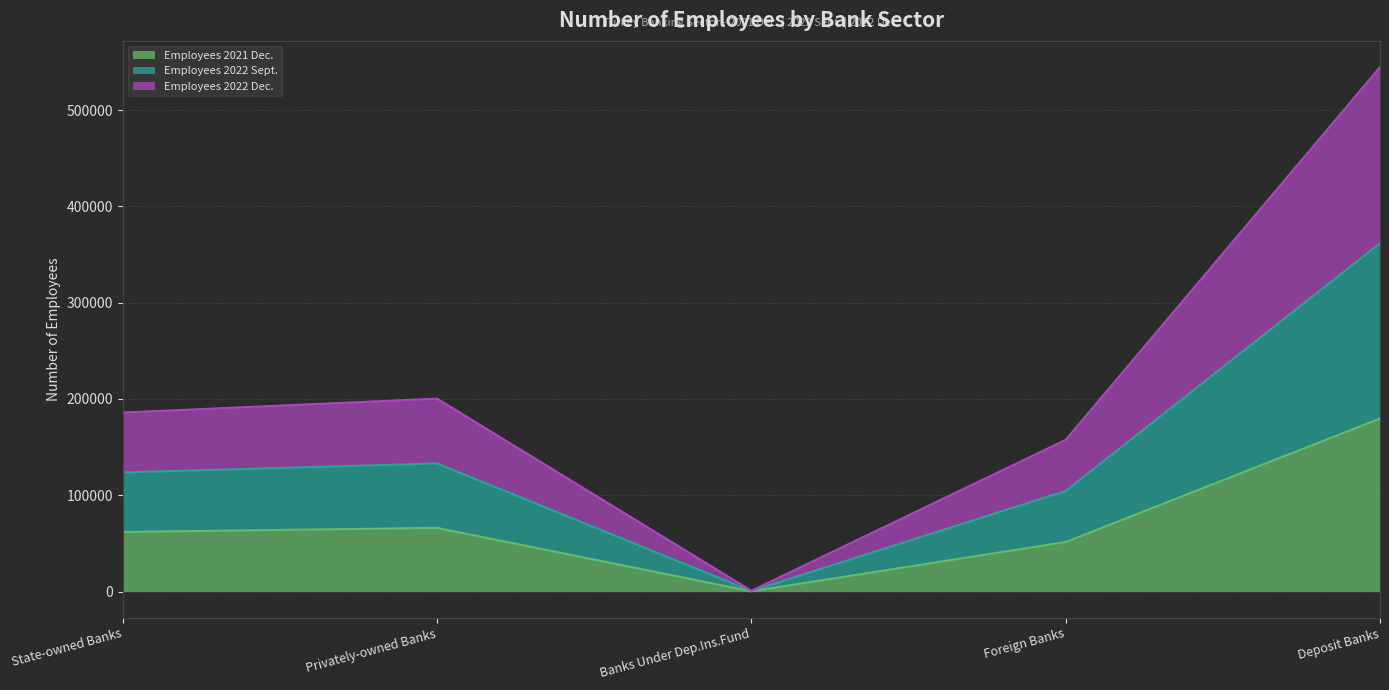

Which series has the largest range (max minus min)?

Employees 2022 Sept.